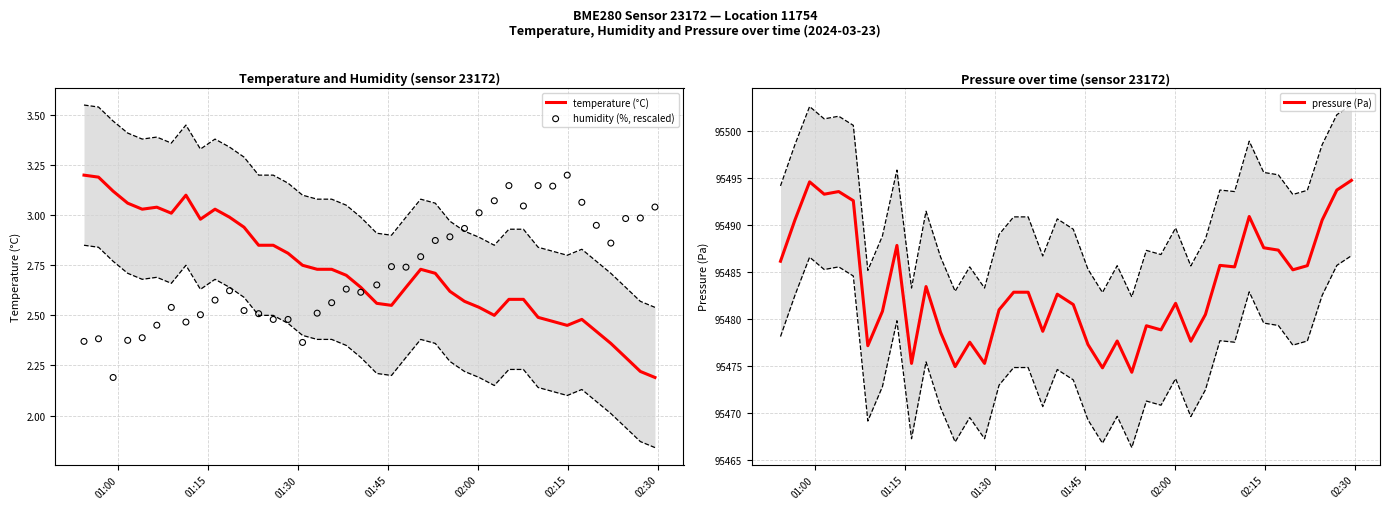

At how many categories does at least one series exceed 23485?

40